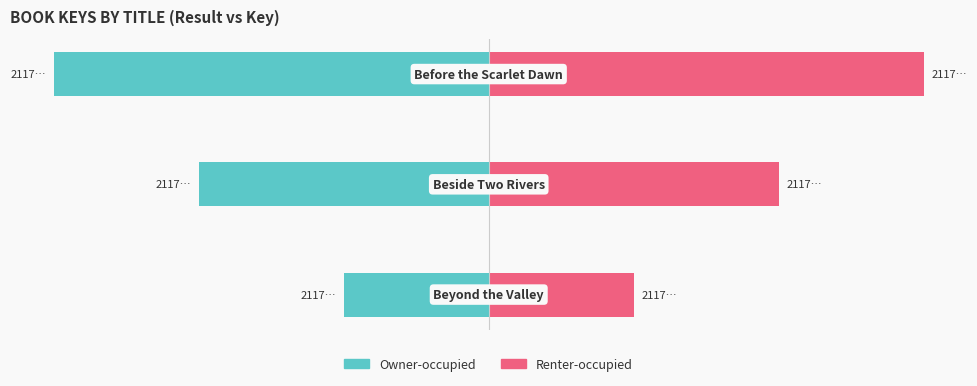

What is the value of the Owner-occupied bar at the 1st from the left?

-1